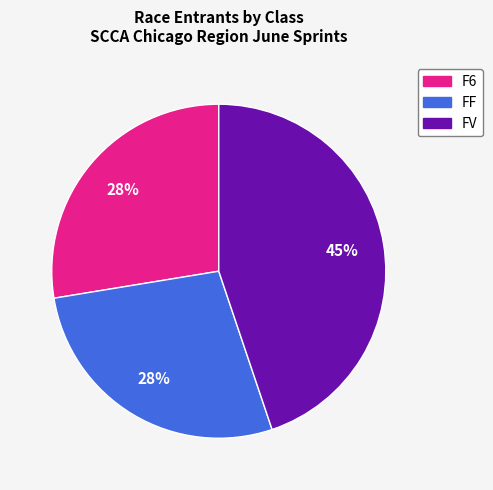

How many segments does this pie chart have?

3